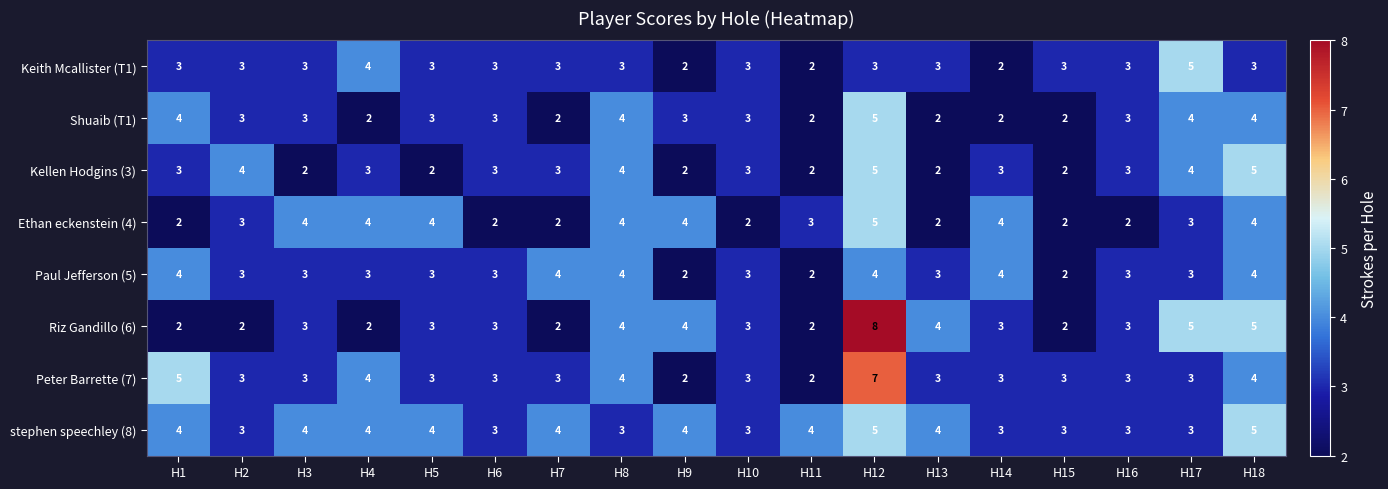

At which category is the sum across all series the highest?

H12